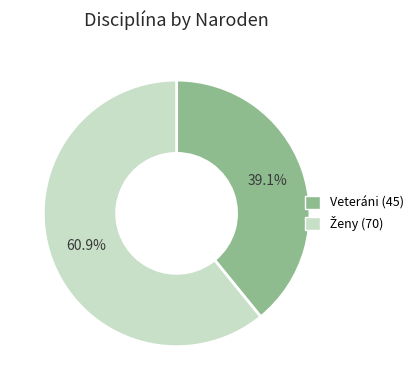

What portion of the pie excludes Veteráni (45)?

60.9%